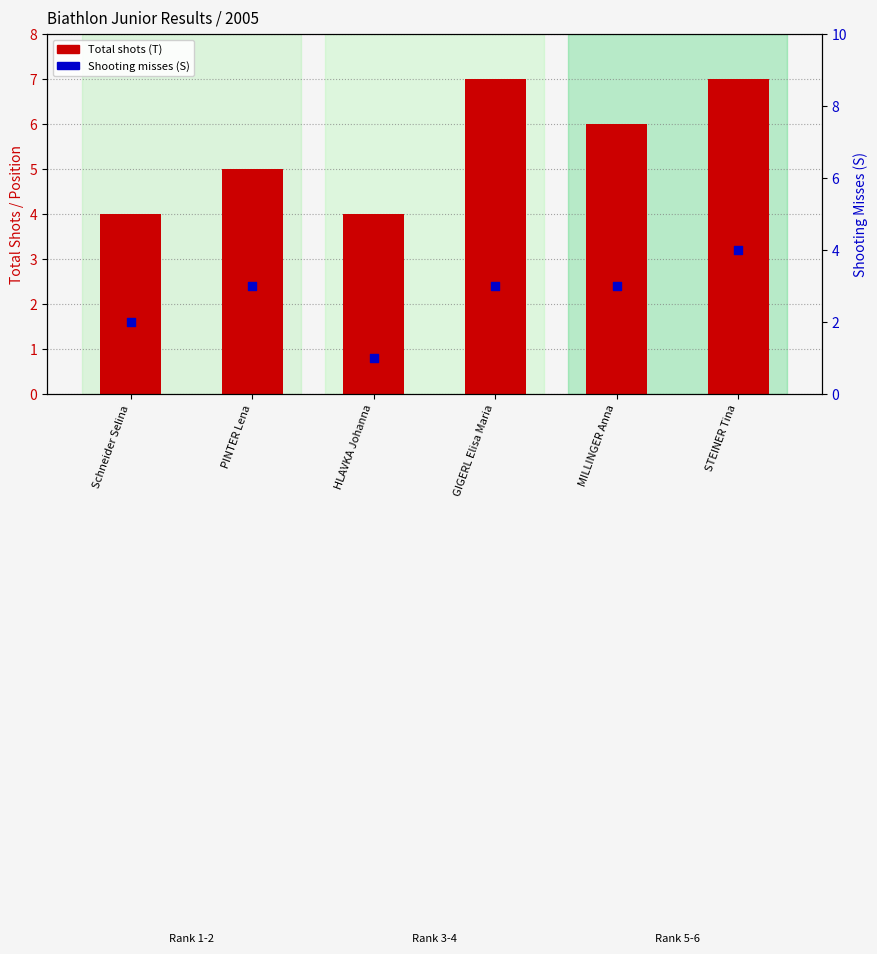

Is the value of Total shots (T) at GIGERL Elisa Maria greater than the value of Shooting misses (S) at MILLINGER Anna?

Yes